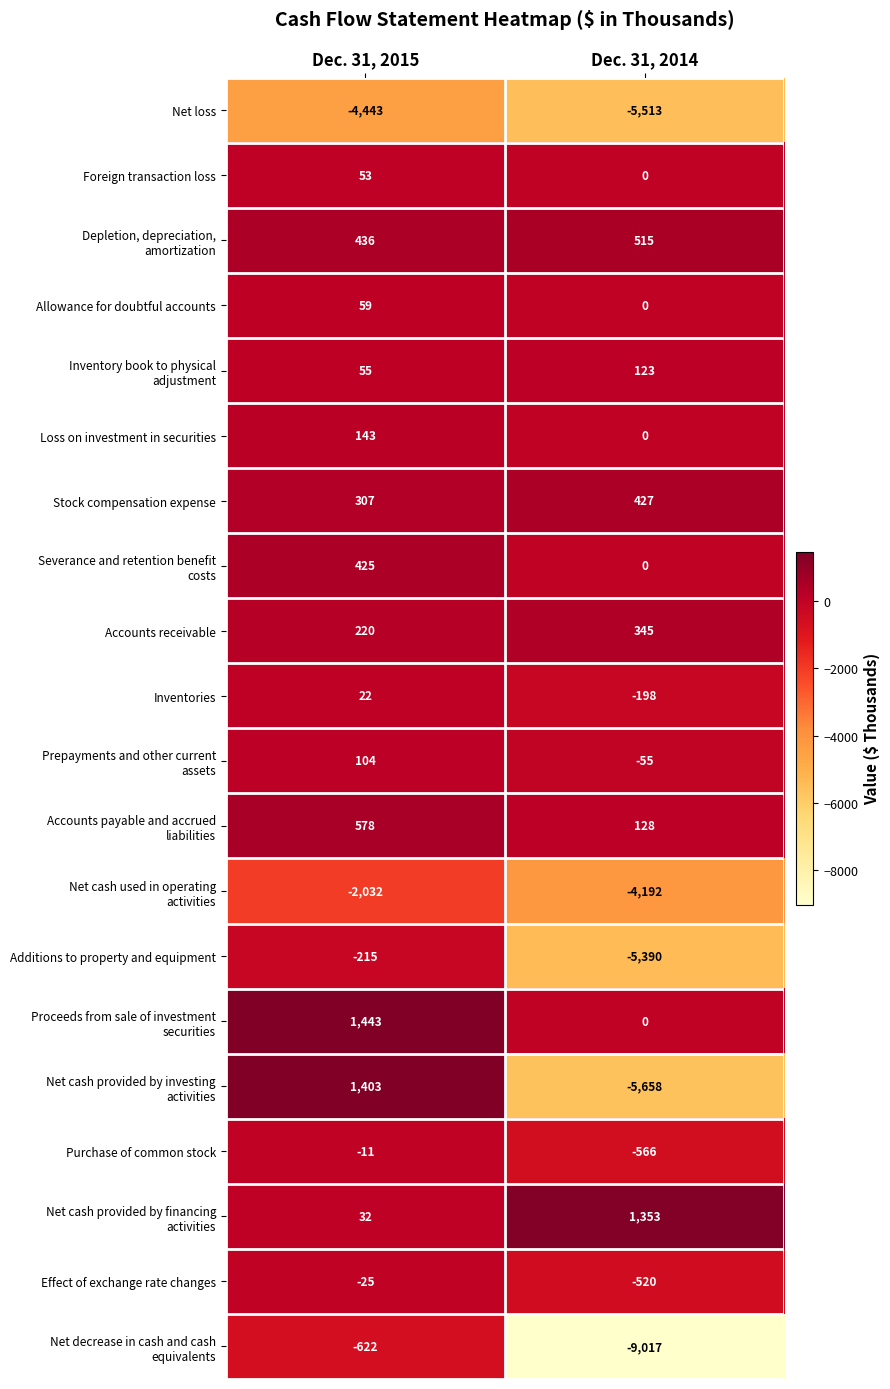

At which label does Additions to property and equipment reach its peak?

Dec. 31, 2015